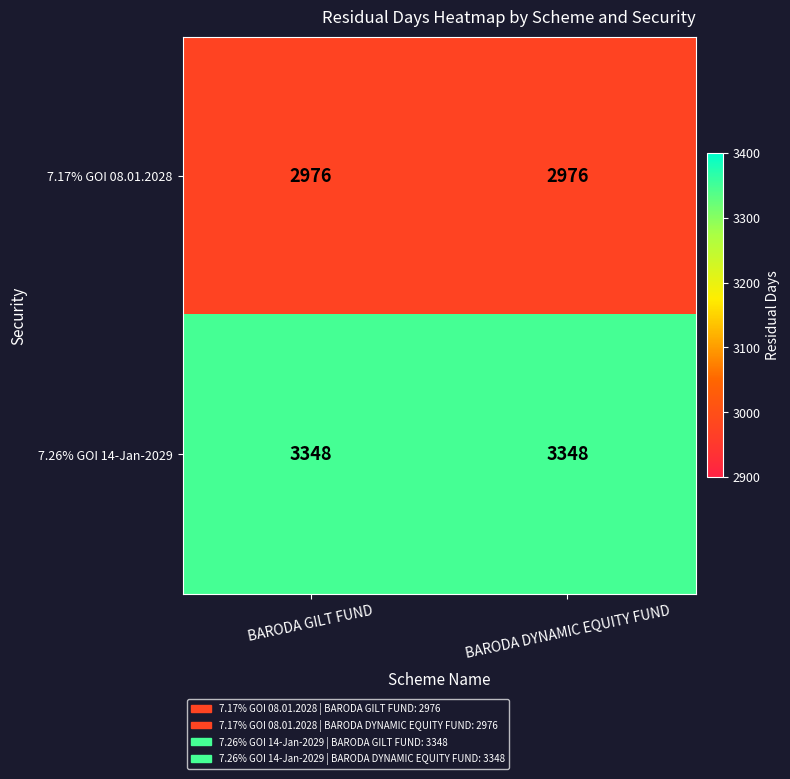

List the series in order of their overall mean, lowest first.

7.17% GOI 08.01.2028, 7.26% GOI 14-Jan-2029